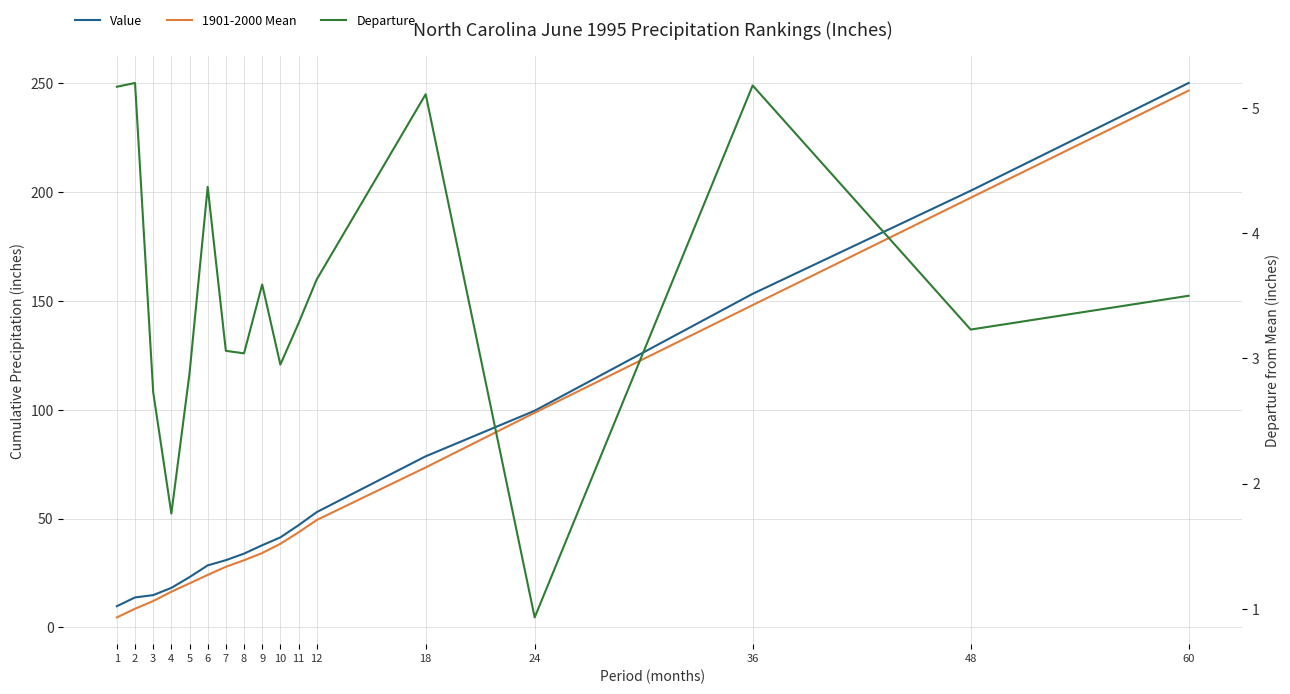

At which label does 1901-2000 Mean first exceed 34?

9